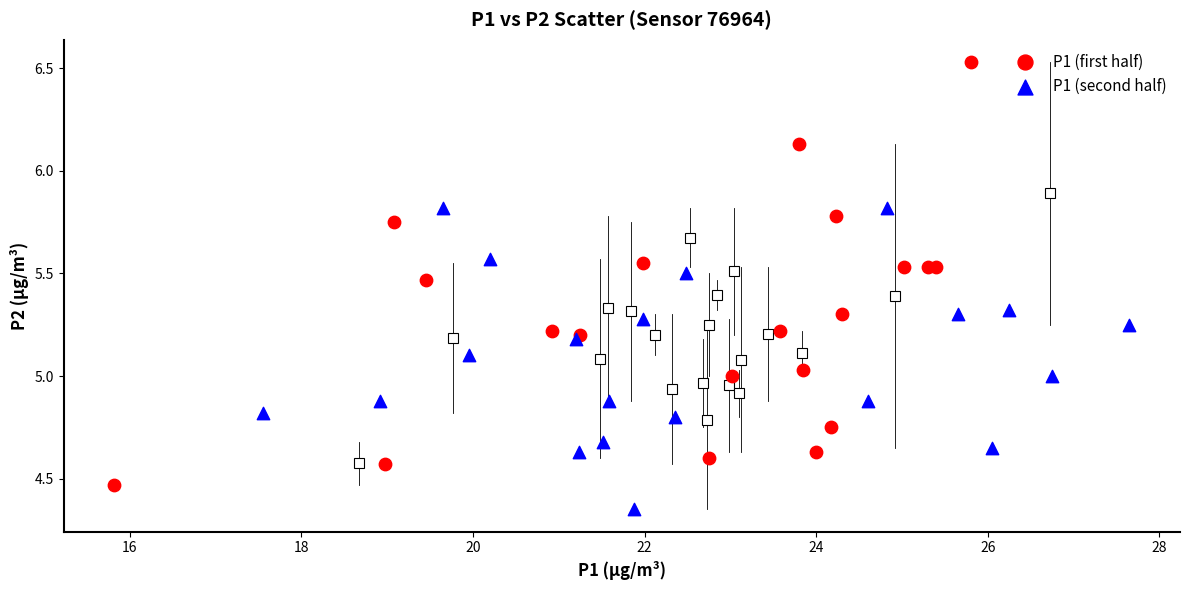

Which series has the widest spread of Y values?

P1 (first half)